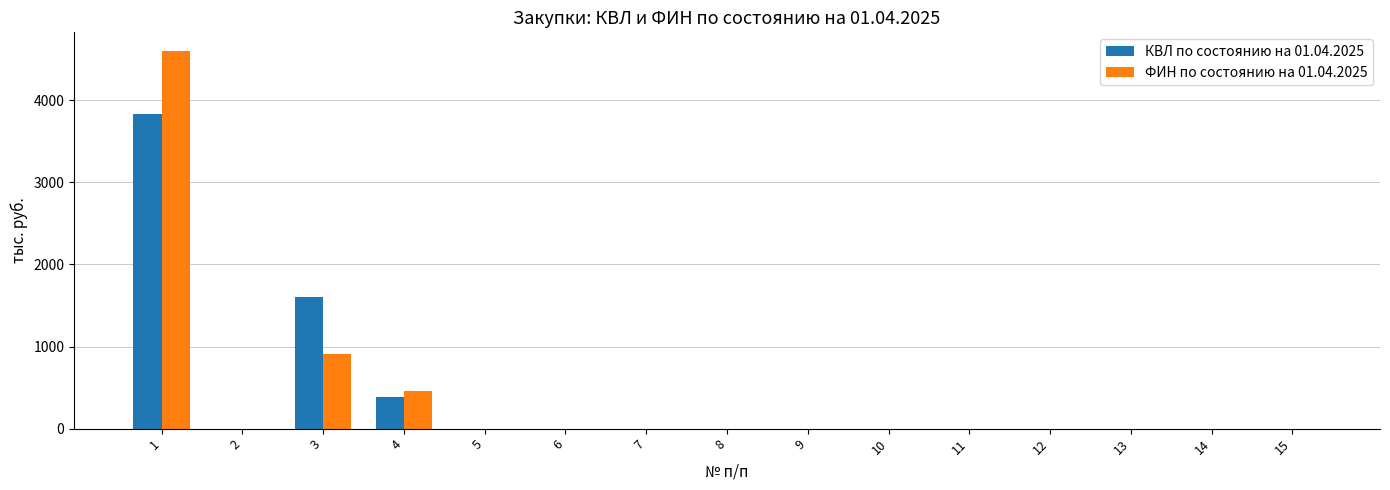

What is the sum of all КВЛ по состоянию на 01.04.2025 values?

5814.4